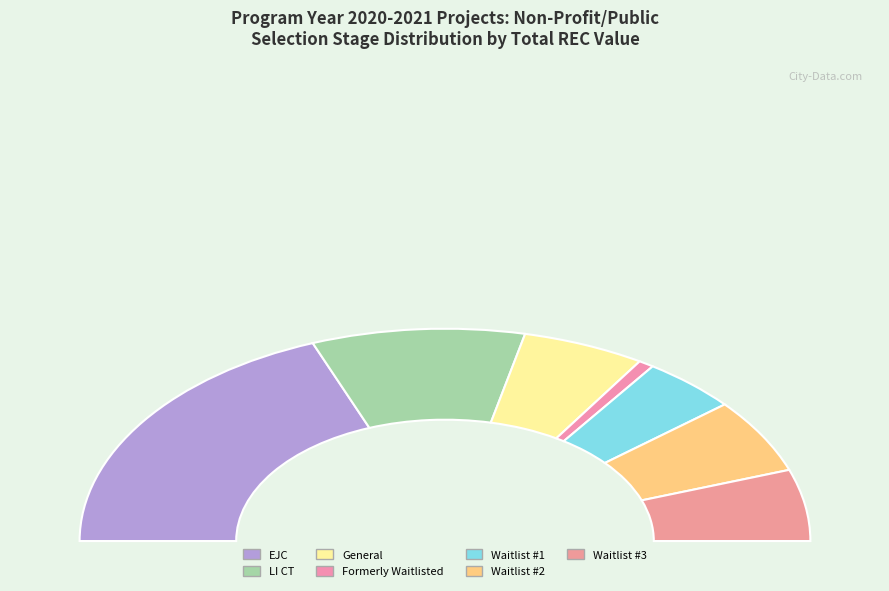

To the nearest percent, what is the difference between the largest and smallest slice percentages?

37%